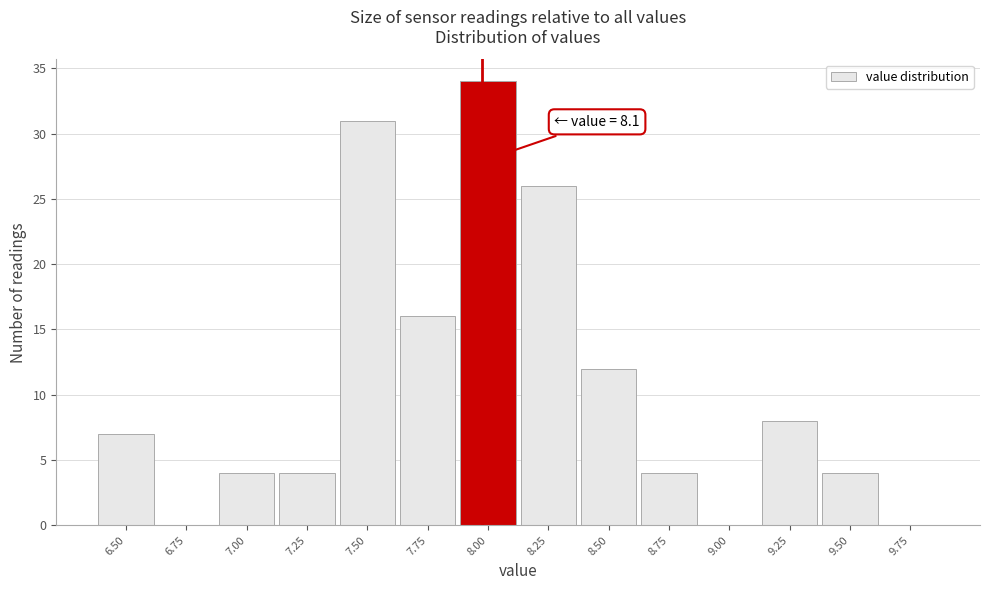

Reading left to right, extract all data points from this chart.

6.50=7	6.75=0	7.00=4	7.25=4	7.50=31	7.75=16	8.00=34	8.25=26	8.50=12	8.75=4	9.00=0	9.25=8	9.50=4	9.75=0